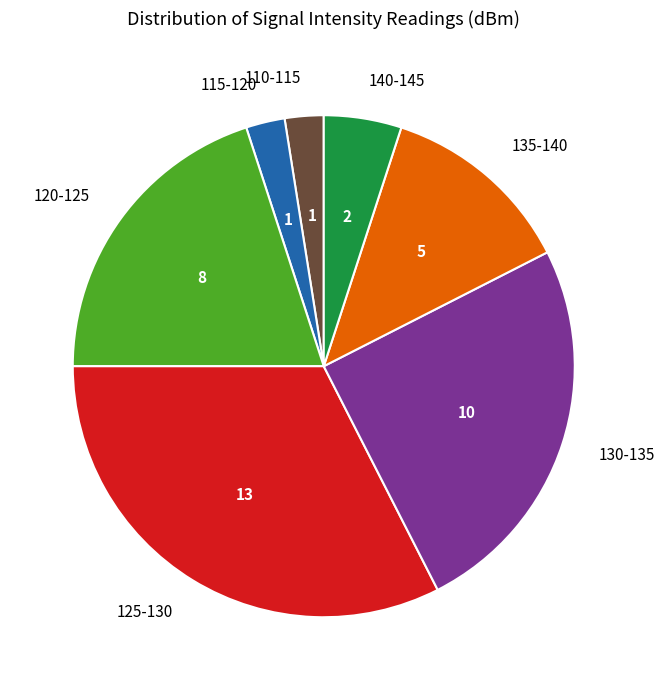

The 130-135 slice represents 25% of the pie. True or false?

True